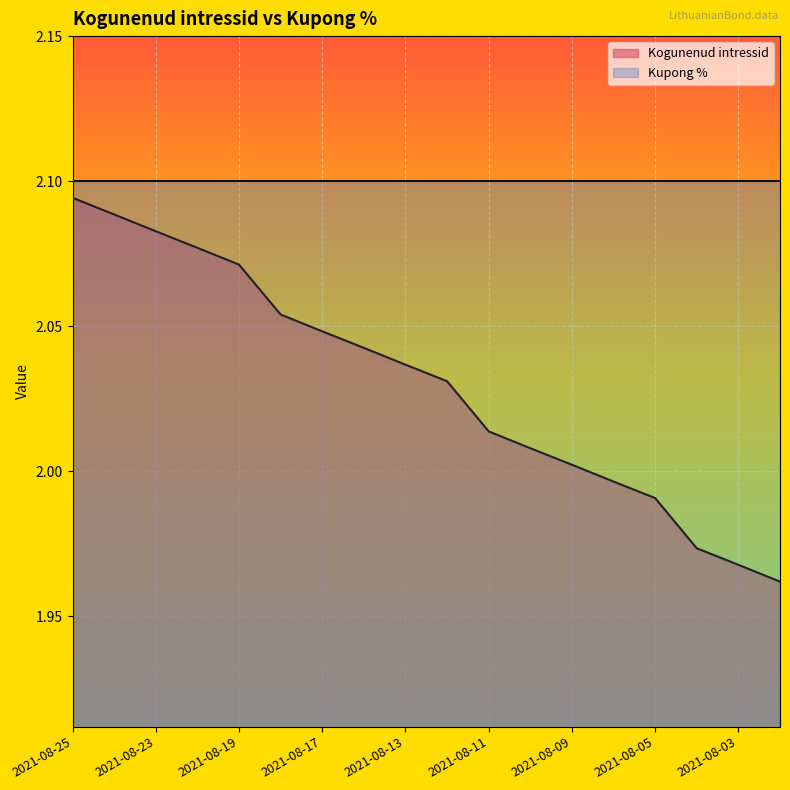

What is the sum of the values at 2021-08-16 and 2021-08-17?

4.1